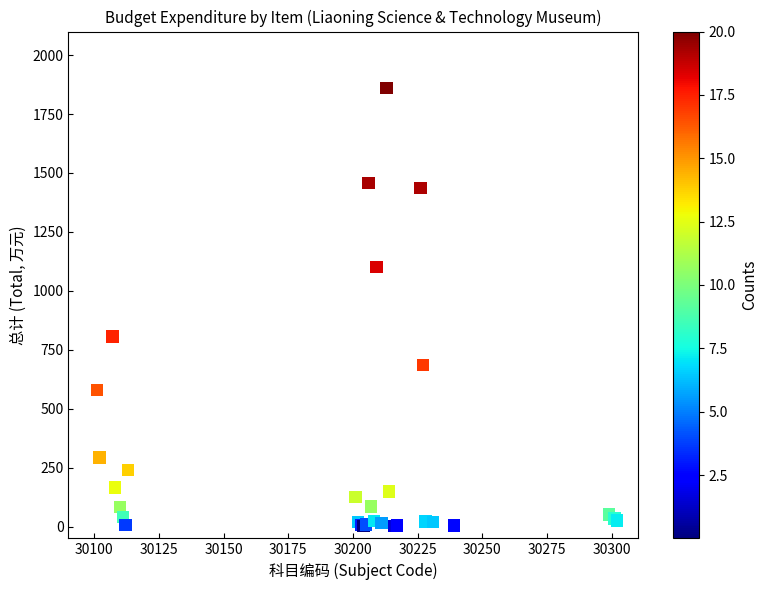

What Y value in the scatter plot is closest to 931?

805.9